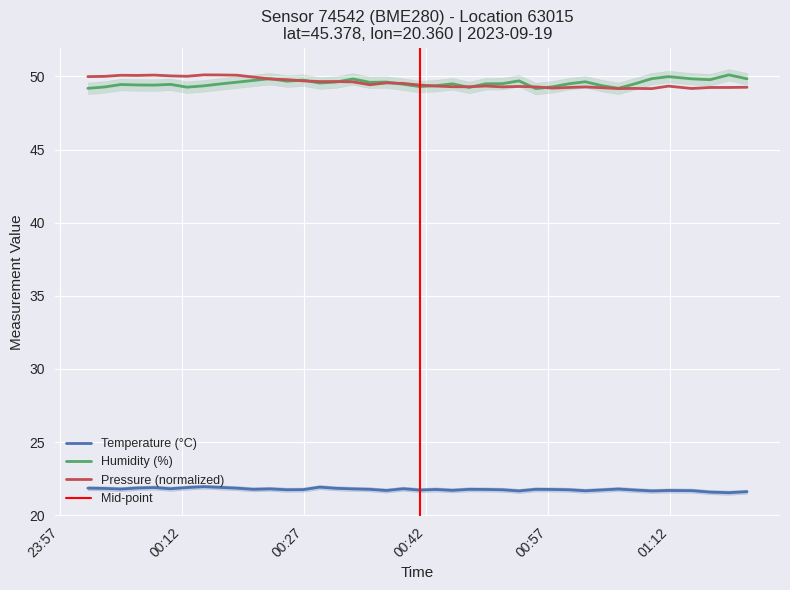

What is the highest value of the Humidity (%) series?

50.1